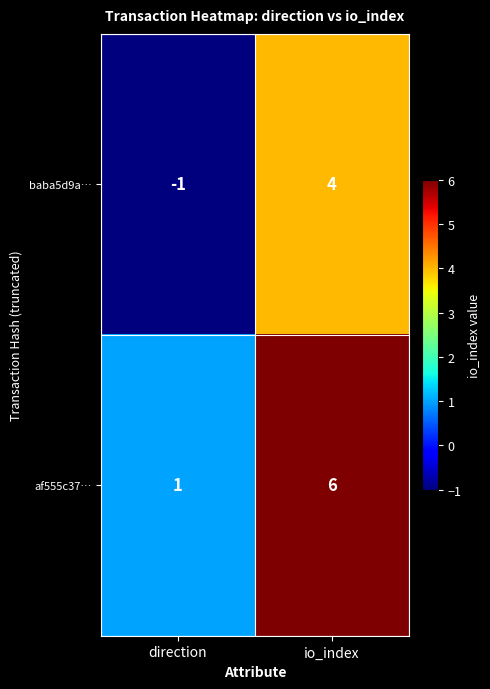

At io_index, list the series in order from smallest to largest.

baba5d9a…, af555c37…